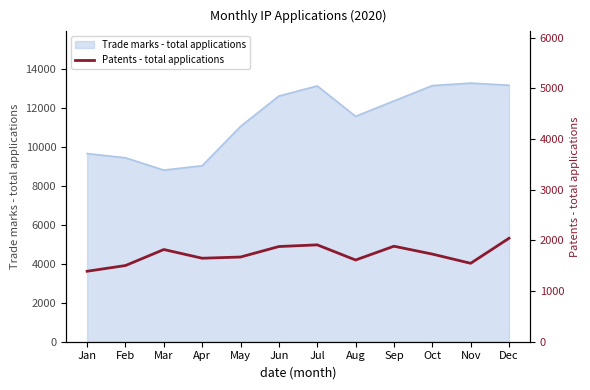

List the labels in order of value, largest first.

Dec, Jul, Sep, Jun, Mar, Oct, May, Apr, Aug, Nov, Feb, Jan